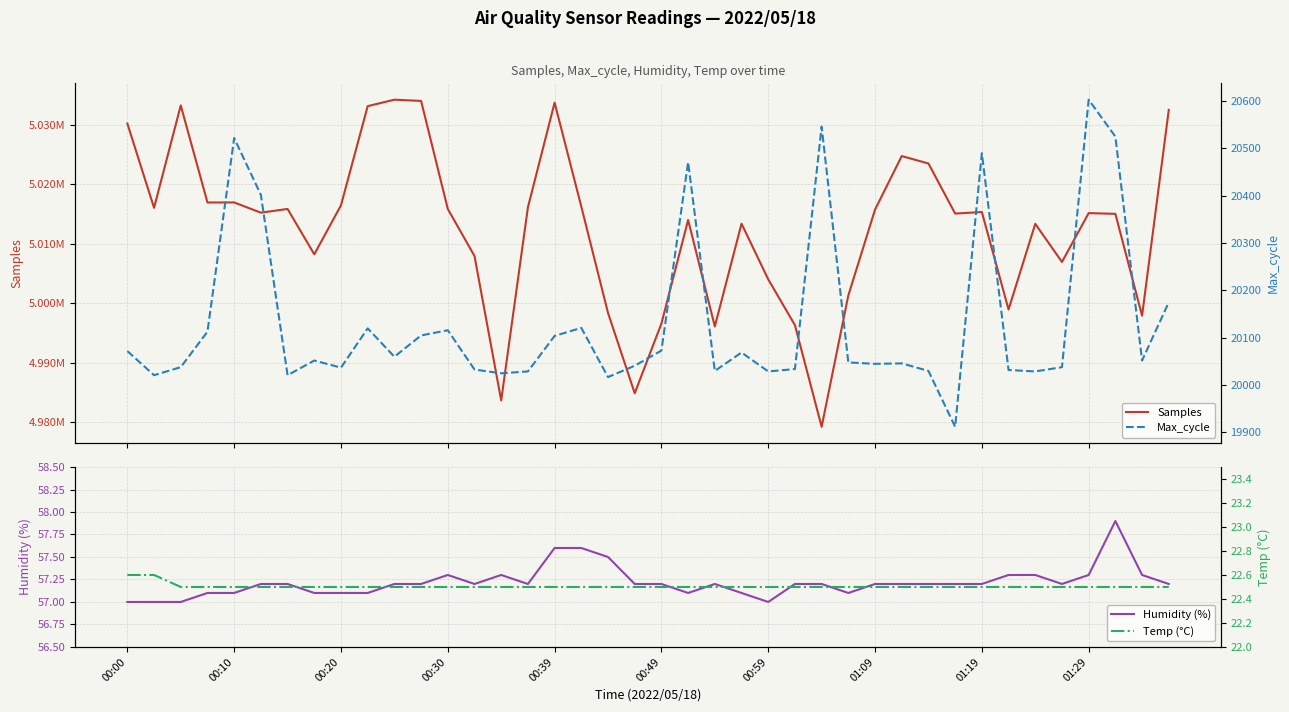

True or false: Humidity (%) has a value of 57.3 at 01:29.

True